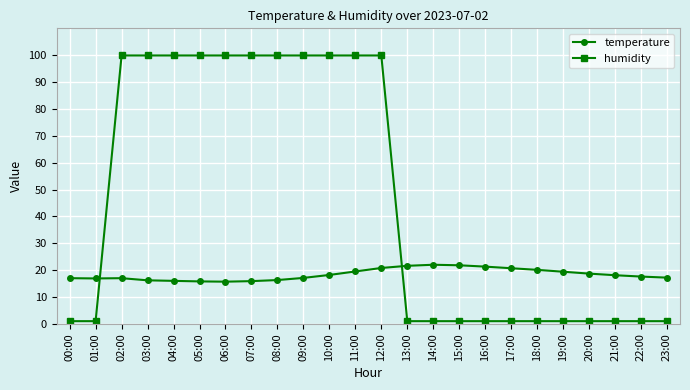

Which series has the largest total across all categories?

humidity